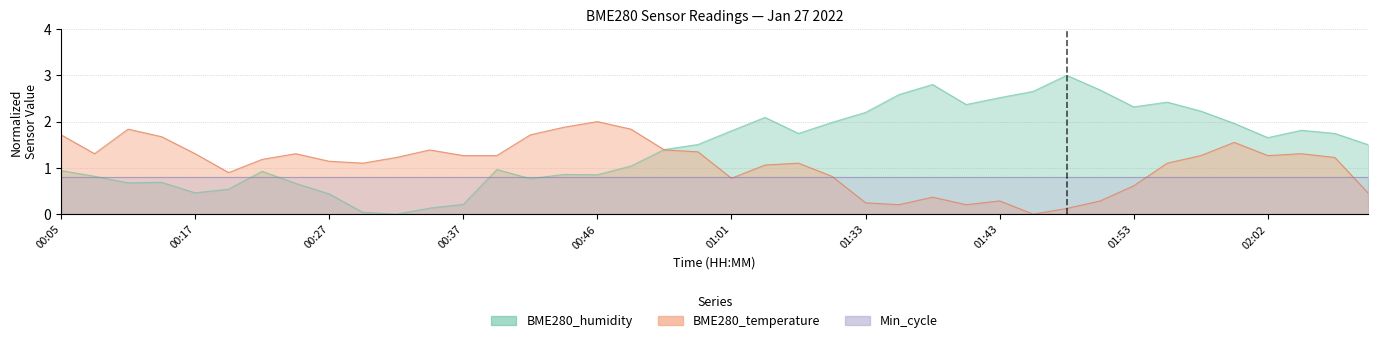

What is the difference between the highest and lowest values at 01:04?

1.0